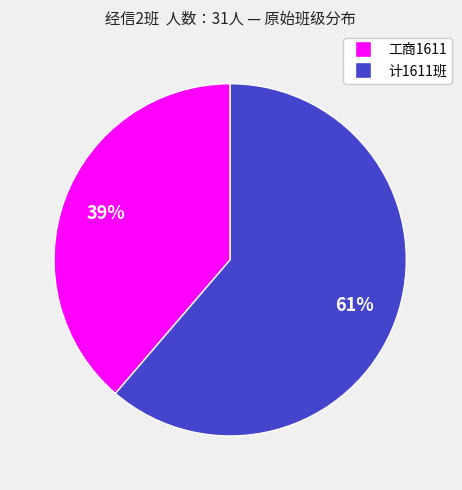

The 工商1611 slice represents 39% of the pie. True or false?

True